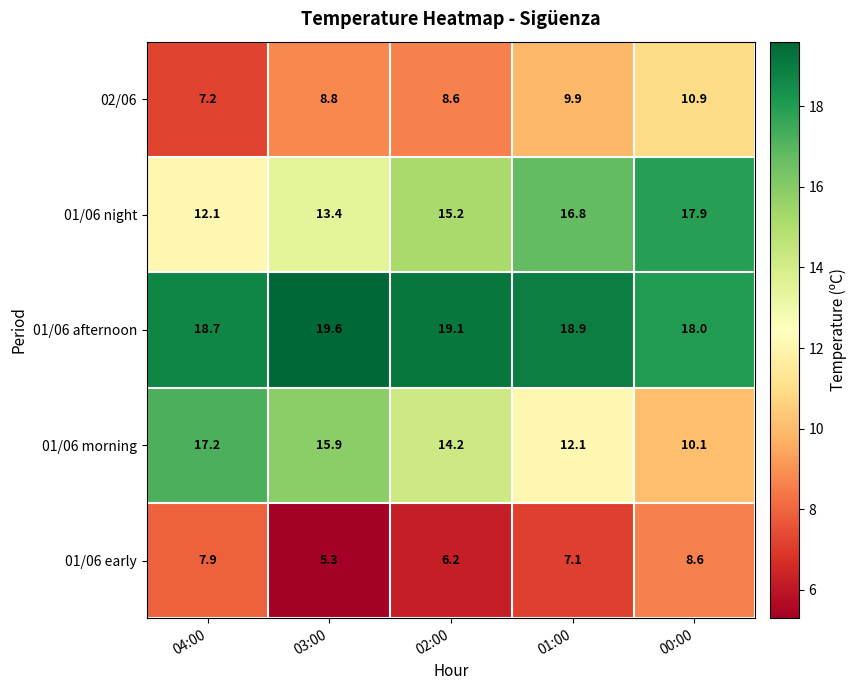

Rank the categories by 01/06 afternoon value from lowest to highest.

00:00, 04:00, 01:00, 02:00, 03:00